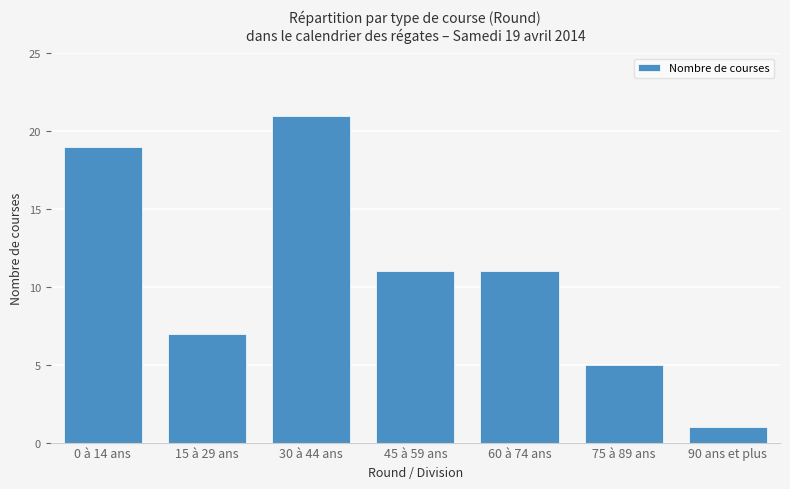

What is the label of the 2nd bar from the right?

75 à 89 ans